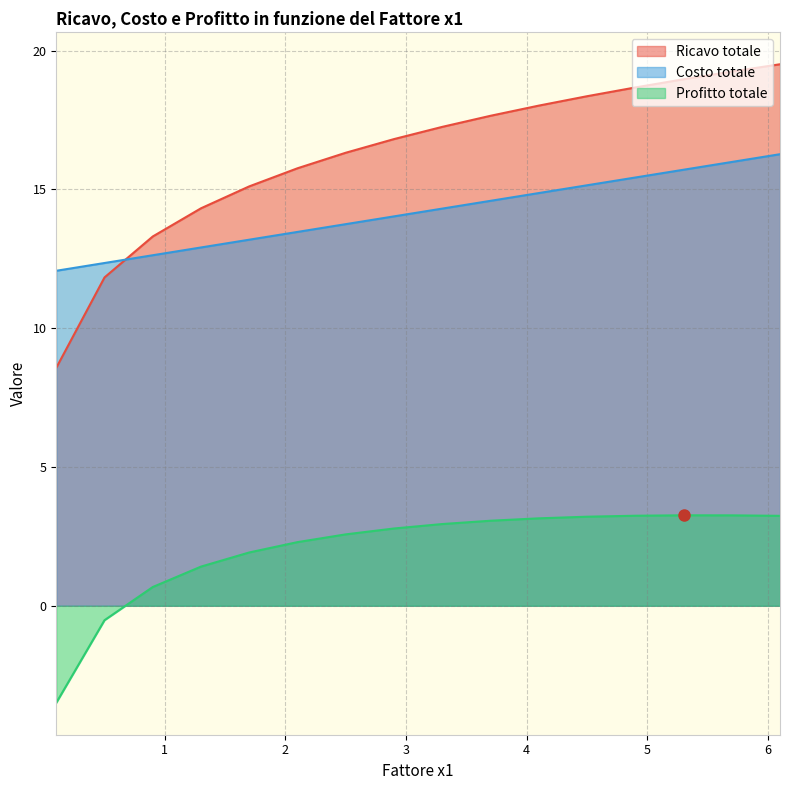

True or false: Ricavo totale has more than 1 interior local peaks.

False